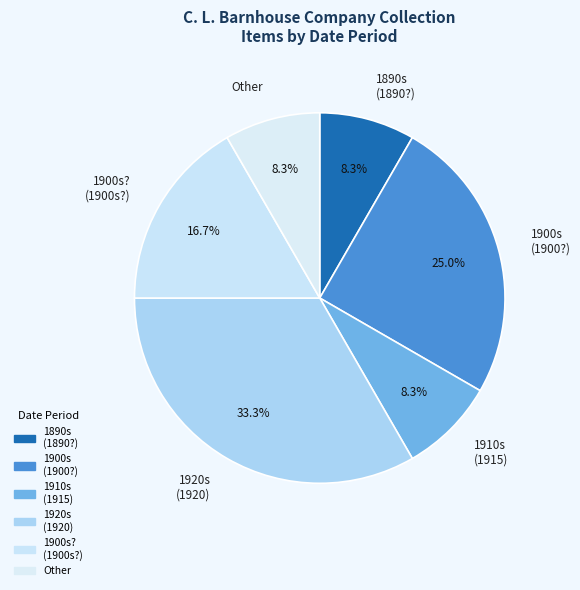

Which category has the biggest portion of the pie?

1920s (1920)